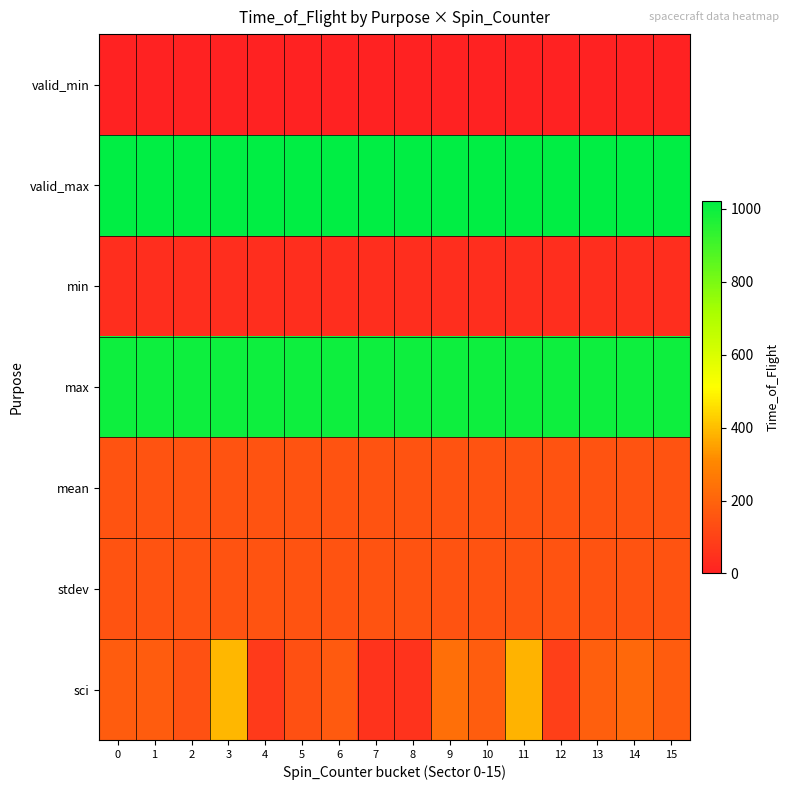

Reading left to right, what are all the values shown in this chart?

valid_min: 0=0.0	1=0.0	2=0.0	3=0.0	4=0.0	5=0.0	6=0.0	7=0.0	8=0.0	9=0.0	10=0.0	11=0.0	12=0.0	13=0.0	14=0.0	15=0.0
valid_max: 0=1023.0	1=1023.0	2=1023.0	3=1023.0	4=1023.0	5=1023.0	6=1023.0	7=1023.0	8=1023.0	9=1023.0	10=1023.0	11=1023.0	12=1023.0	13=1023.0	14=1023.0	15=1023.0
min: 0=39.0	1=39.0	2=39.0	3=39.0	4=39.0	5=39.0	6=39.0	7=39.0	8=39.0	9=39.0	10=39.0	11=39.0	12=39.0	13=39.0	14=39.0	15=39.0
max: 0=997.0	1=997.0	2=997.0	3=997.0	4=997.0	5=997.0	6=997.0	7=997.0	8=997.0	9=997.0	10=997.0	11=997.0	12=997.0	13=997.0	14=997.0	15=997.0
mean: 0=148.0	1=148.0	2=148.0	3=148.0	4=148.0	5=148.0	6=148.0	7=148.0	8=148.0	9=148.0	10=148.0	11=148.0	12=148.0	13=148.0	14=148.0	15=148.0
stdev: 0=148.0	1=148.0	2=148.0	3=148.0	4=148.0	5=148.0	6=148.0	7=148.0	8=148.0	9=148.0	10=148.0	11=148.0	12=148.0	13=148.0	14=148.0	15=148.0
sci: 0=178.4	1=178.4	2=146.8	3=390.0	4=74.5	5=143.7	6=170.5	7=54.0	8=53.0	9=233.2	10=182.7	11=383.0	12=91.2	13=184.0	14=212.7	15=178.4